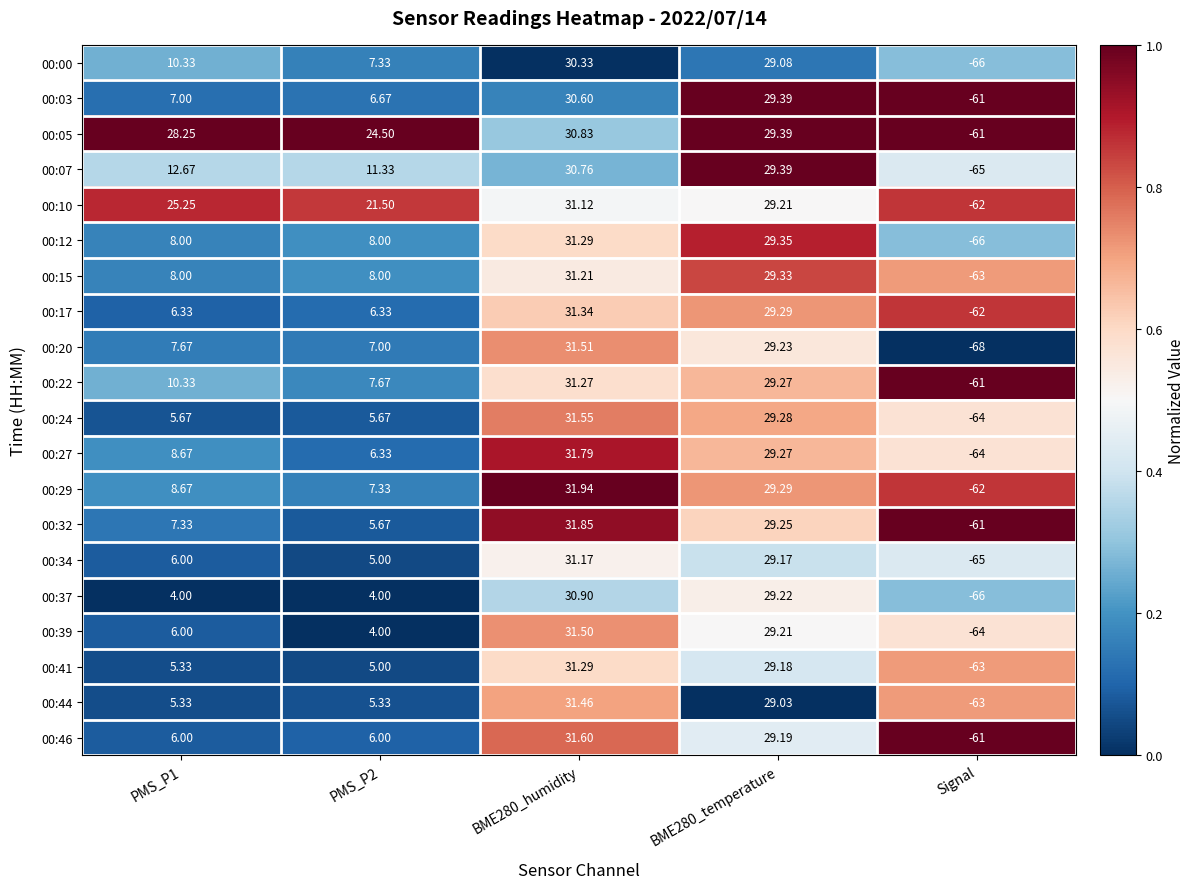

Reading left to right, transcribe all the data shown in this chart.

00:00: PMS_P1=10.3	PMS_P2=7.3	BME280_humidity=30.3	BME280_temperature=29.1	Signal=-66.0
00:03: PMS_P1=7.0	PMS_P2=6.7	BME280_humidity=30.6	BME280_temperature=29.4	Signal=-61.0
00:05: PMS_P1=28.2	PMS_P2=24.5	BME280_humidity=30.8	BME280_temperature=29.4	Signal=-61.0
00:07: PMS_P1=12.7	PMS_P2=11.3	BME280_humidity=30.8	BME280_temperature=29.4	Signal=-65.0
00:10: PMS_P1=25.2	PMS_P2=21.5	BME280_humidity=31.1	BME280_temperature=29.2	Signal=-62.0
00:12: PMS_P1=8.0	PMS_P2=8.0	BME280_humidity=31.3	BME280_temperature=29.4	Signal=-66.0
00:15: PMS_P1=8.0	PMS_P2=8.0	BME280_humidity=31.2	BME280_temperature=29.3	Signal=-63.0
00:17: PMS_P1=6.3	PMS_P2=6.3	BME280_humidity=31.3	BME280_temperature=29.3	Signal=-62.0
00:20: PMS_P1=7.7	PMS_P2=7.0	BME280_humidity=31.5	BME280_temperature=29.2	Signal=-68.0
00:22: PMS_P1=10.3	PMS_P2=7.7	BME280_humidity=31.3	BME280_temperature=29.3	Signal=-61.0
00:24: PMS_P1=5.7	PMS_P2=5.7	BME280_humidity=31.6	BME280_temperature=29.3	Signal=-64.0
00:27: PMS_P1=8.7	PMS_P2=6.3	BME280_humidity=31.8	BME280_temperature=29.3	Signal=-64.0
00:29: PMS_P1=8.7	PMS_P2=7.3	BME280_humidity=31.9	BME280_temperature=29.3	Signal=-62.0
00:32: PMS_P1=7.3	PMS_P2=5.7	BME280_humidity=31.9	BME280_temperature=29.2	Signal=-61.0
00:34: PMS_P1=6.0	PMS_P2=5.0	BME280_humidity=31.2	BME280_temperature=29.2	Signal=-65.0
00:37: PMS_P1=4.0	PMS_P2=4.0	BME280_humidity=30.9	BME280_temperature=29.2	Signal=-66.0
00:39: PMS_P1=6.0	PMS_P2=4.0	BME280_humidity=31.5	BME280_temperature=29.2	Signal=-64.0
00:41: PMS_P1=5.3	PMS_P2=5.0	BME280_humidity=31.3	BME280_temperature=29.2	Signal=-63.0
00:44: PMS_P1=5.3	PMS_P2=5.3	BME280_humidity=31.5	BME280_temperature=29.0	Signal=-63.0
00:46: PMS_P1=6.0	PMS_P2=6.0	BME280_humidity=31.6	BME280_temperature=29.2	Signal=-61.0